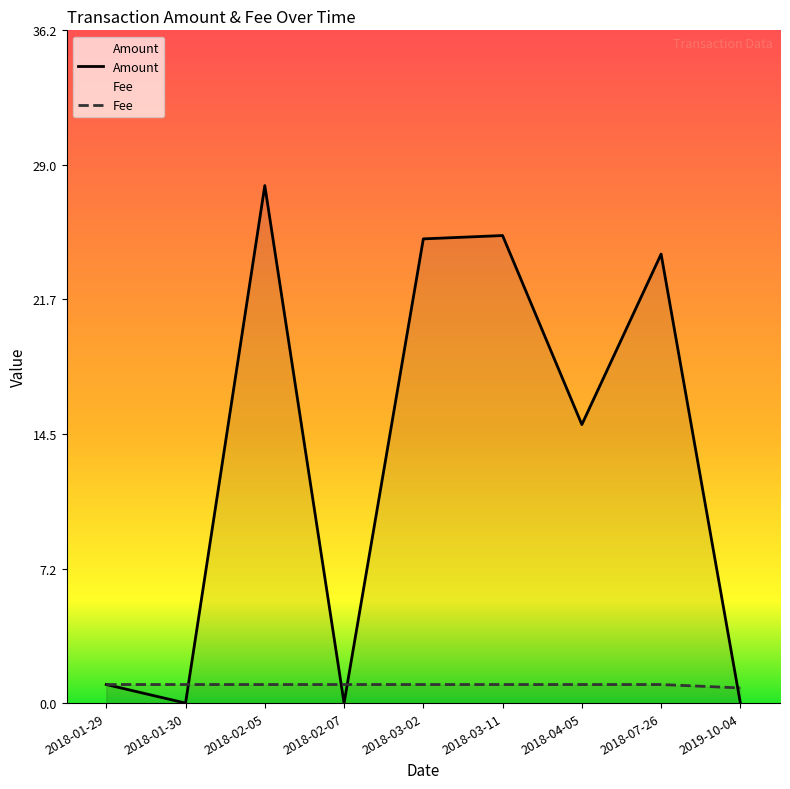

Which label corresponds to the largest value in the chart?

2018-02-05